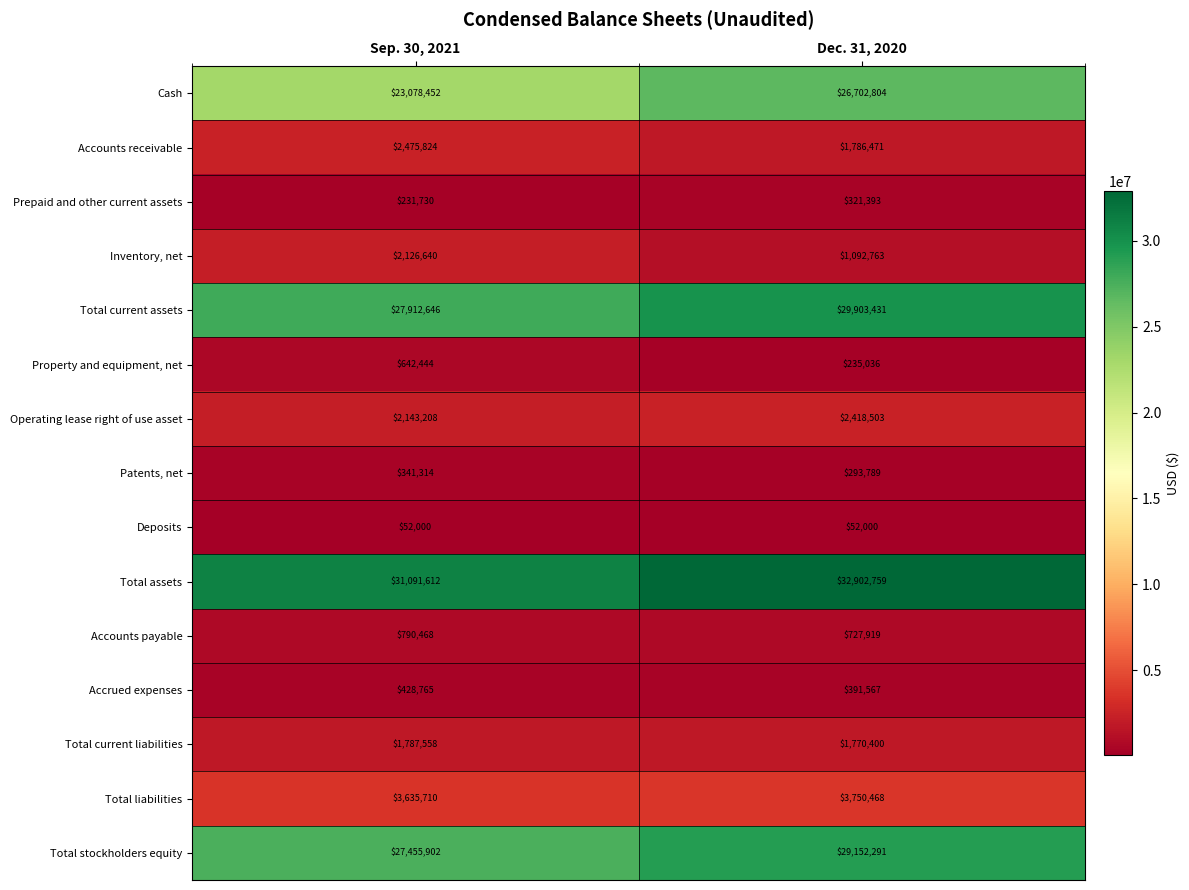

What is the lowest value of the Accrued expenses series?

391567